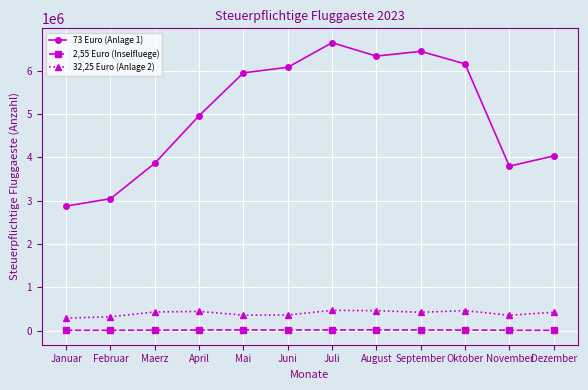

At Februar, list the series in order from smallest to largest.

2,55 Euro (Inselfluege), 32,25 Euro (Anlage 2), 73 Euro (Anlage 1)